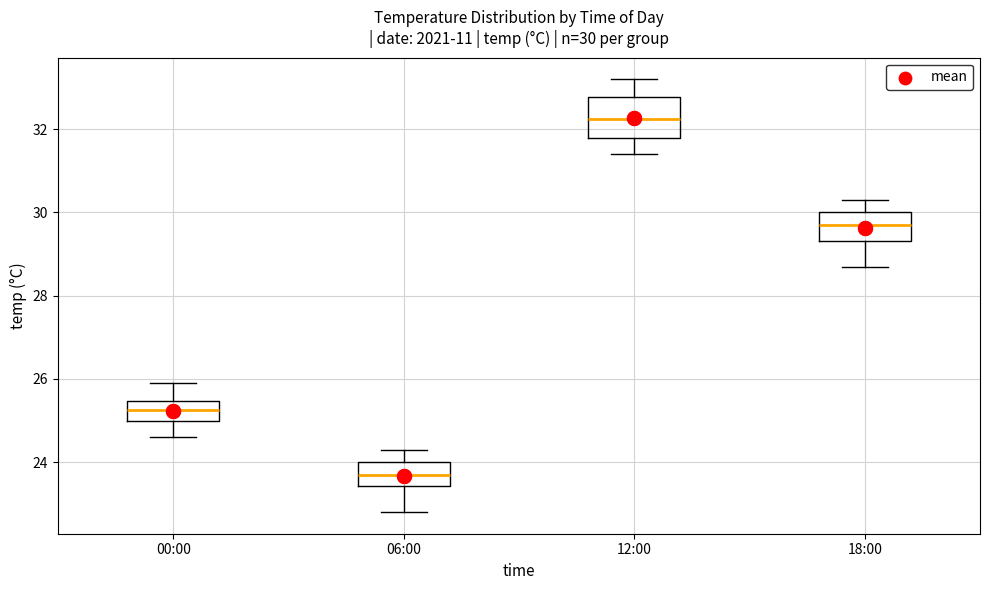

Which box is the tallest, from its lower edge to its upper edge?

12:00